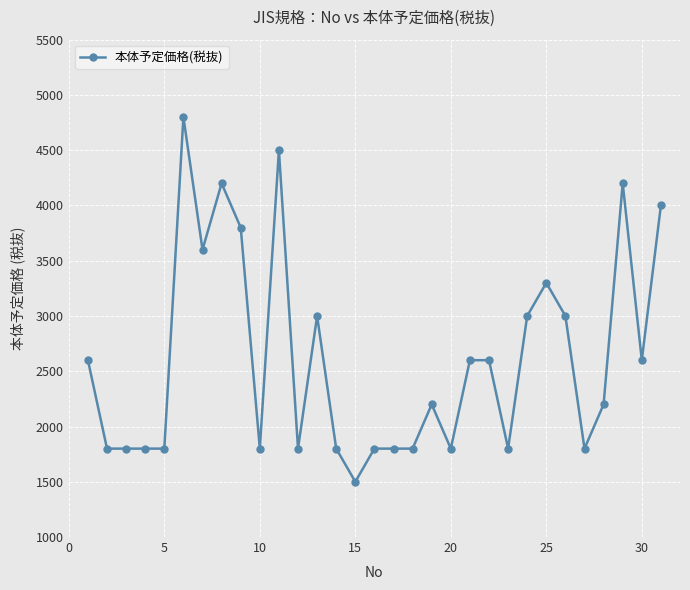

What is the sum of all values?

81100